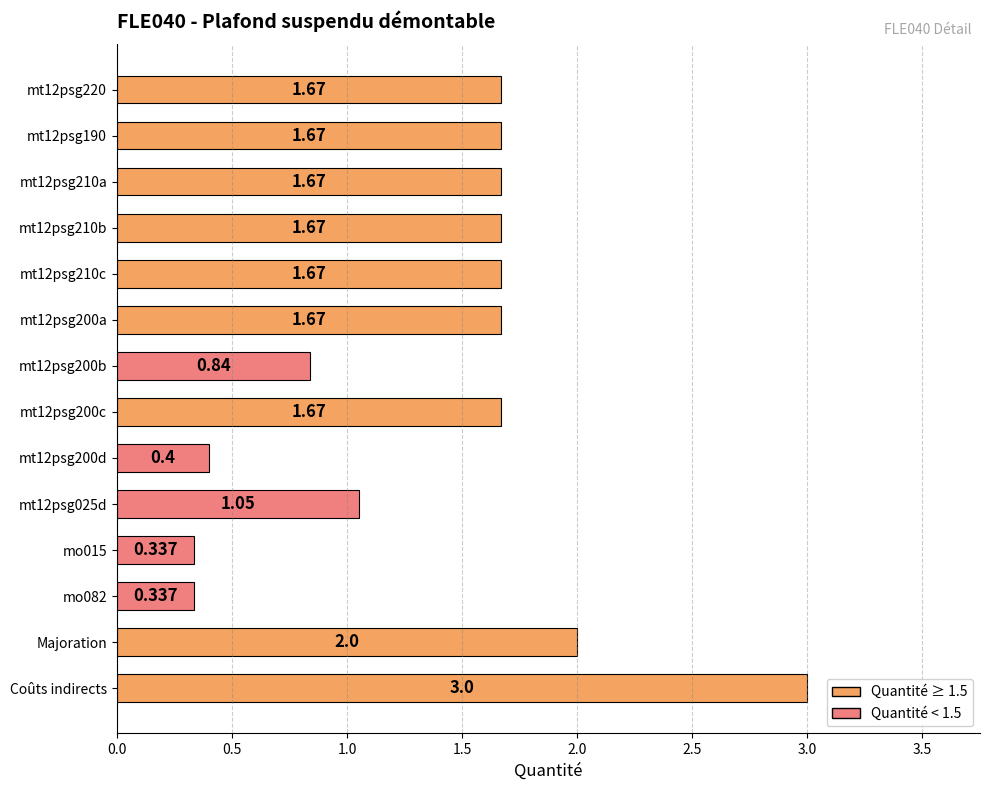

Which label corresponds to the largest value in the chart?

Coûts indirects